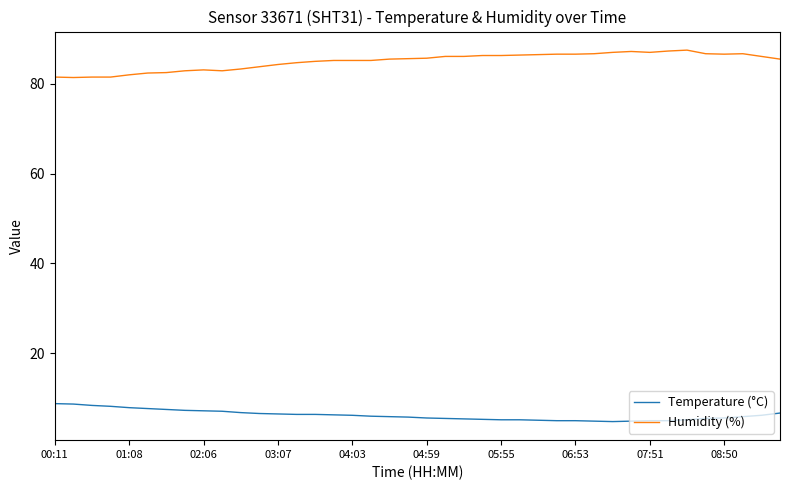

How many lines are shown in the chart?

2